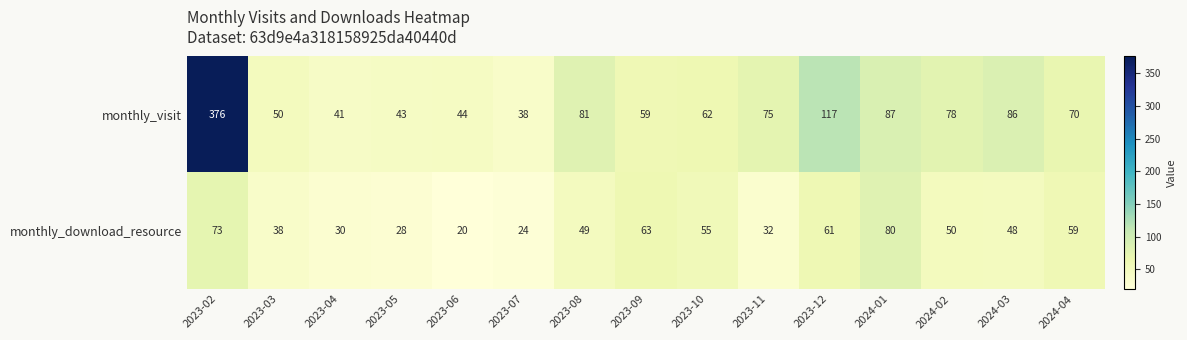

The monthly_download_resource series shows 73 at 2023-02. True or false?

True